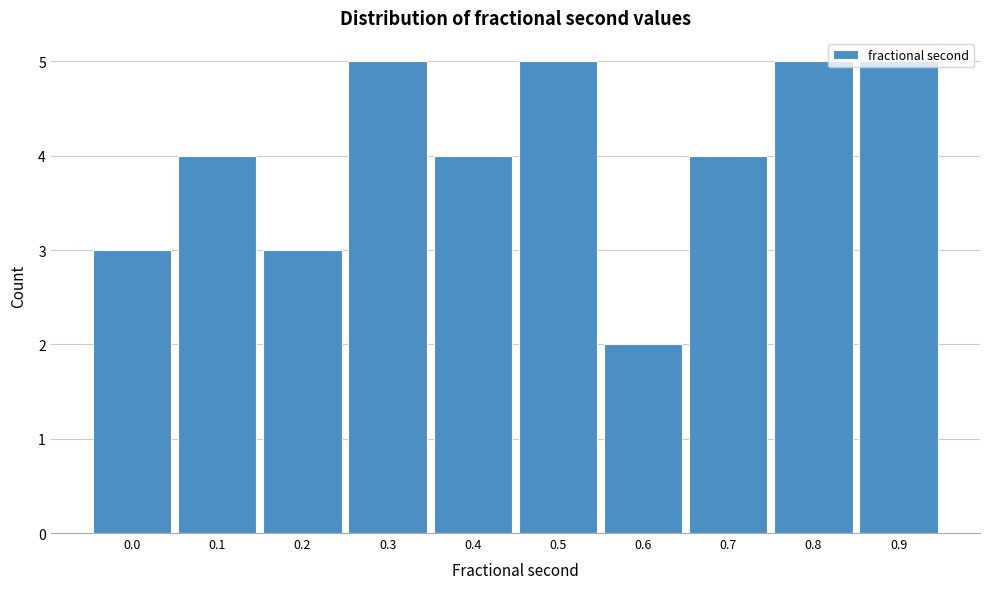

What is the approximate value at 0.8?

5